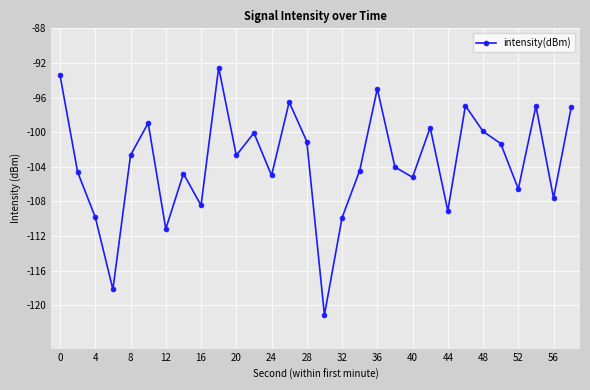

How many interior local peaks (higher than both neighbors) does the data have?

9